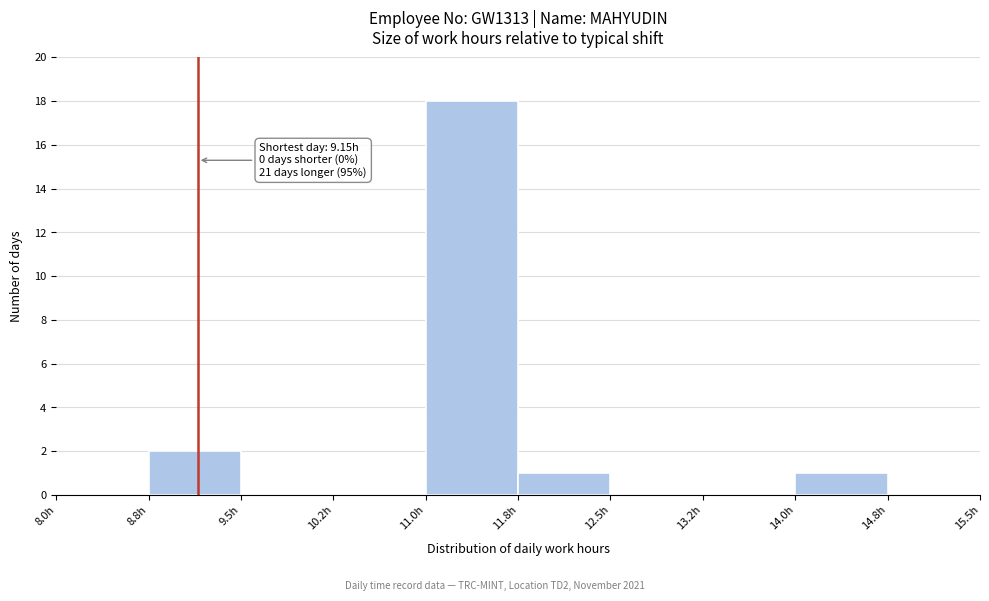

Over which range of the x-axis is the bar tallest?

11.00 to 11.75